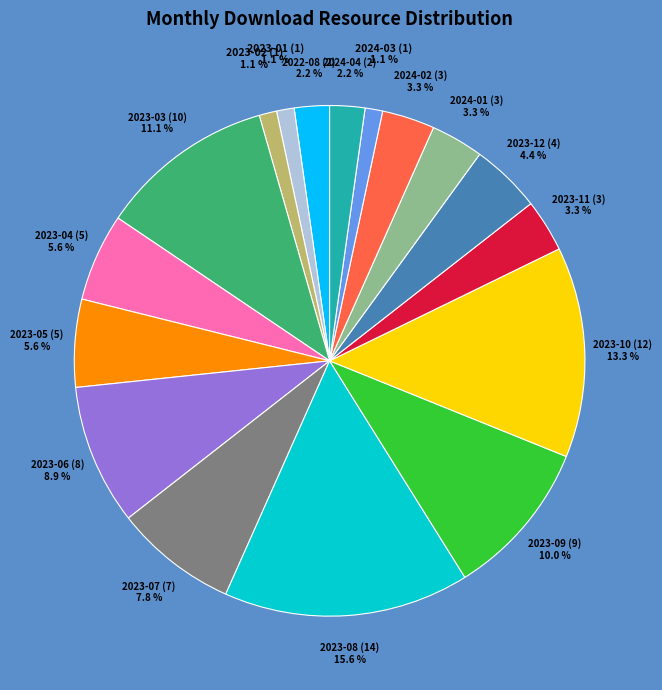

Does any single category account for the majority?

No